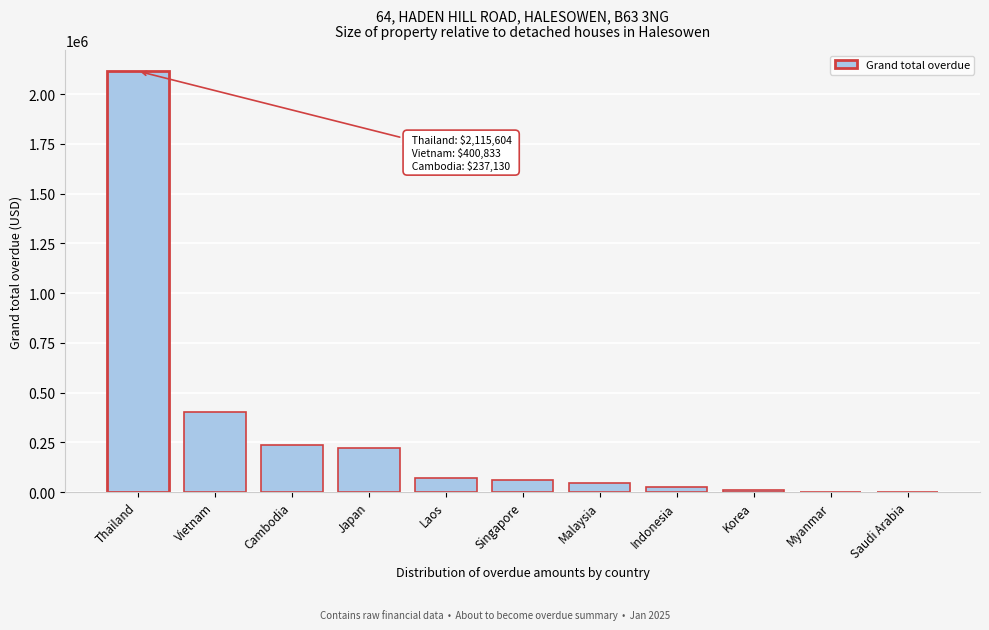

At which category does the chart reach its peak across all series?

Thailand